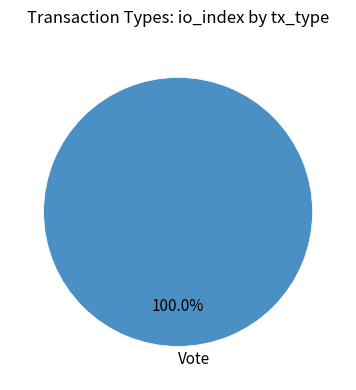

Which slice represents more than half of the pie?

Vote